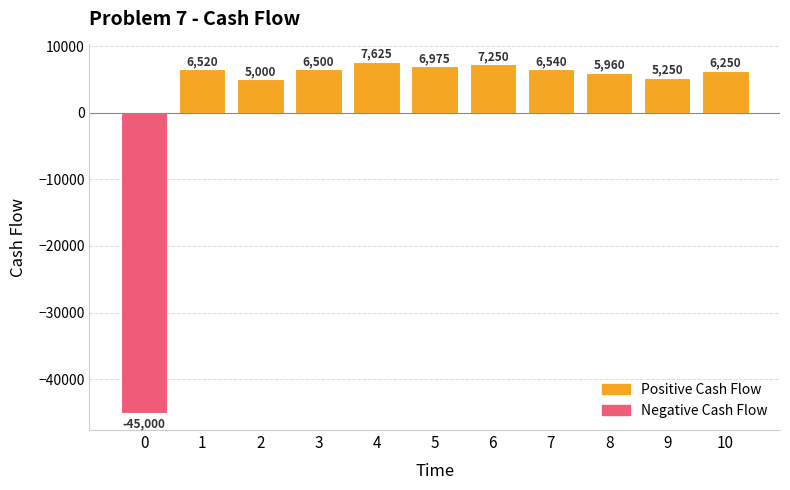

Reading right to left, extract all data points from this chart.

10=6250	9=5250	8=5960	7=6540	6=7250	5=6975	4=7625	3=6500	2=5000	1=6520	0=-45000